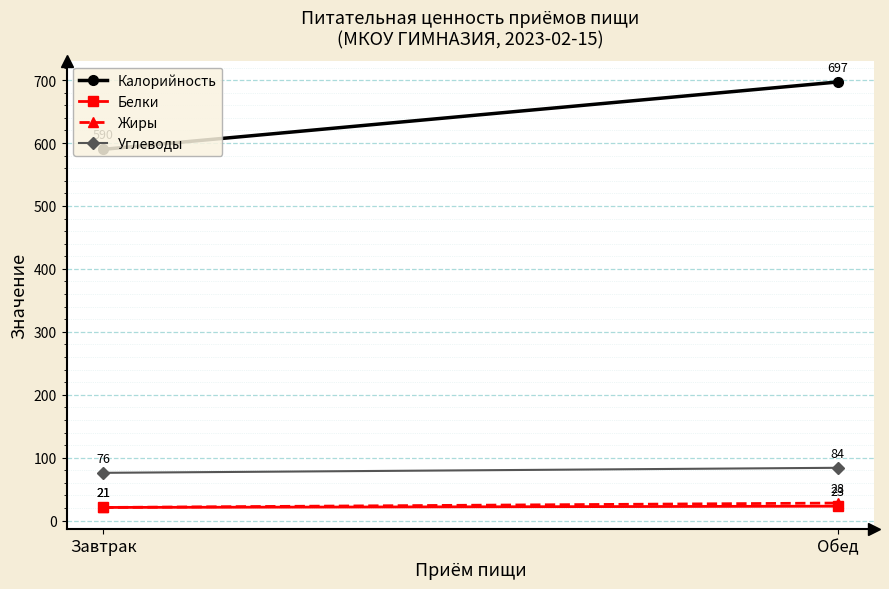

Where is Калорийность nearest to the value 643?

Завтрак